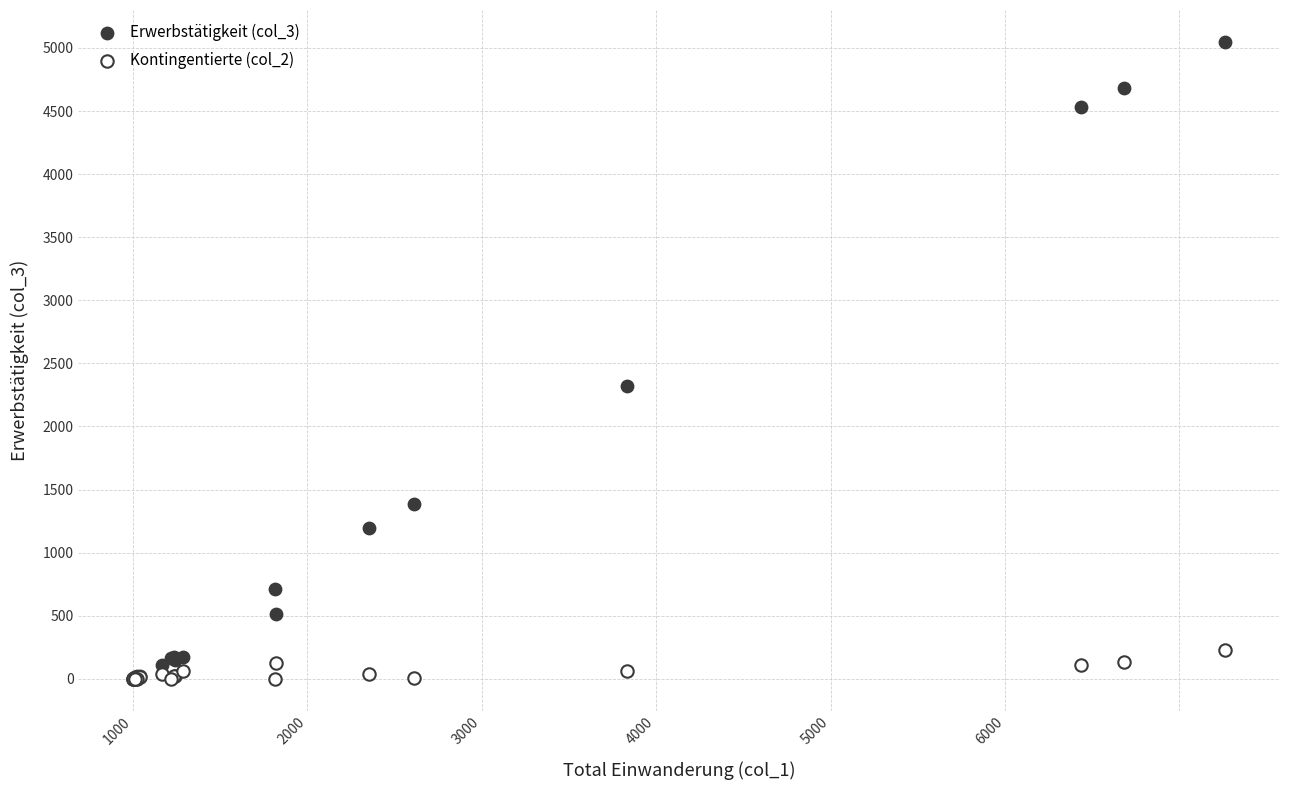

Across all series, what Y value is closest to 2524?

2317